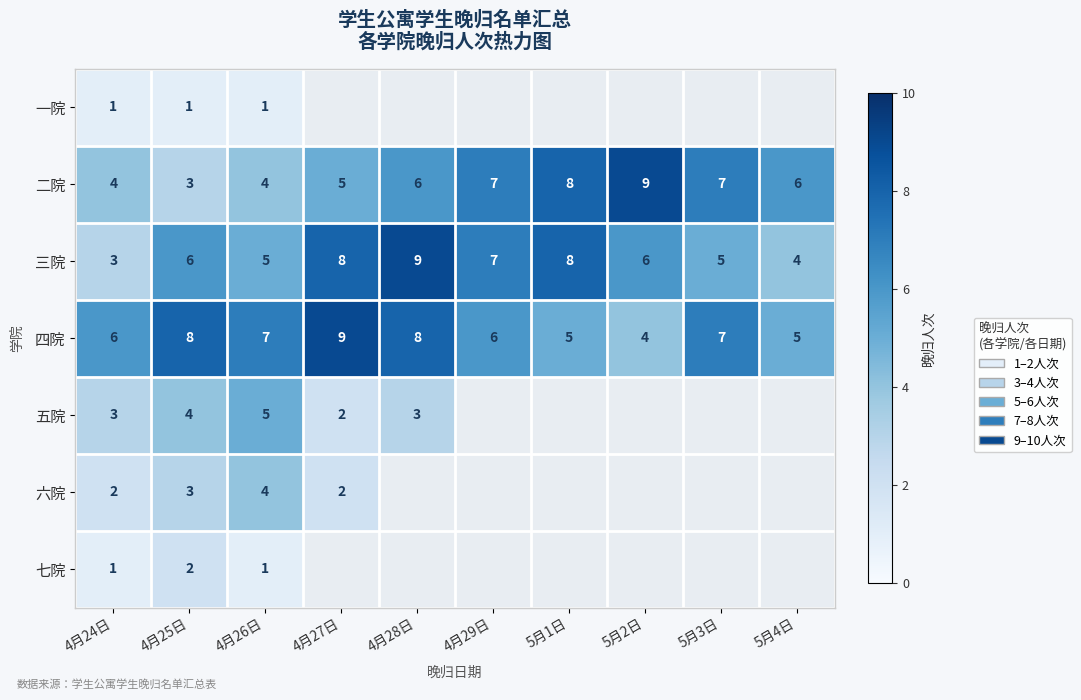

The 四院 series shows 8 at 4月25日. True or false?

True